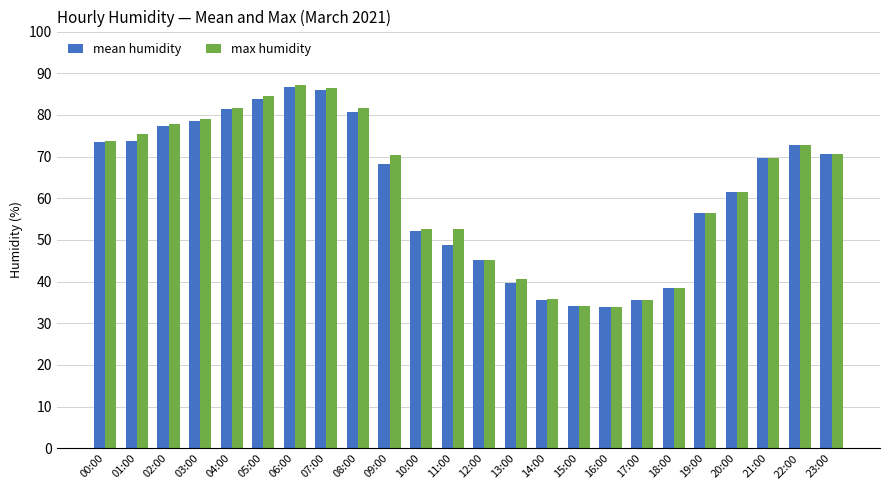

What is the lowest value of the mean humidity series?

34.0